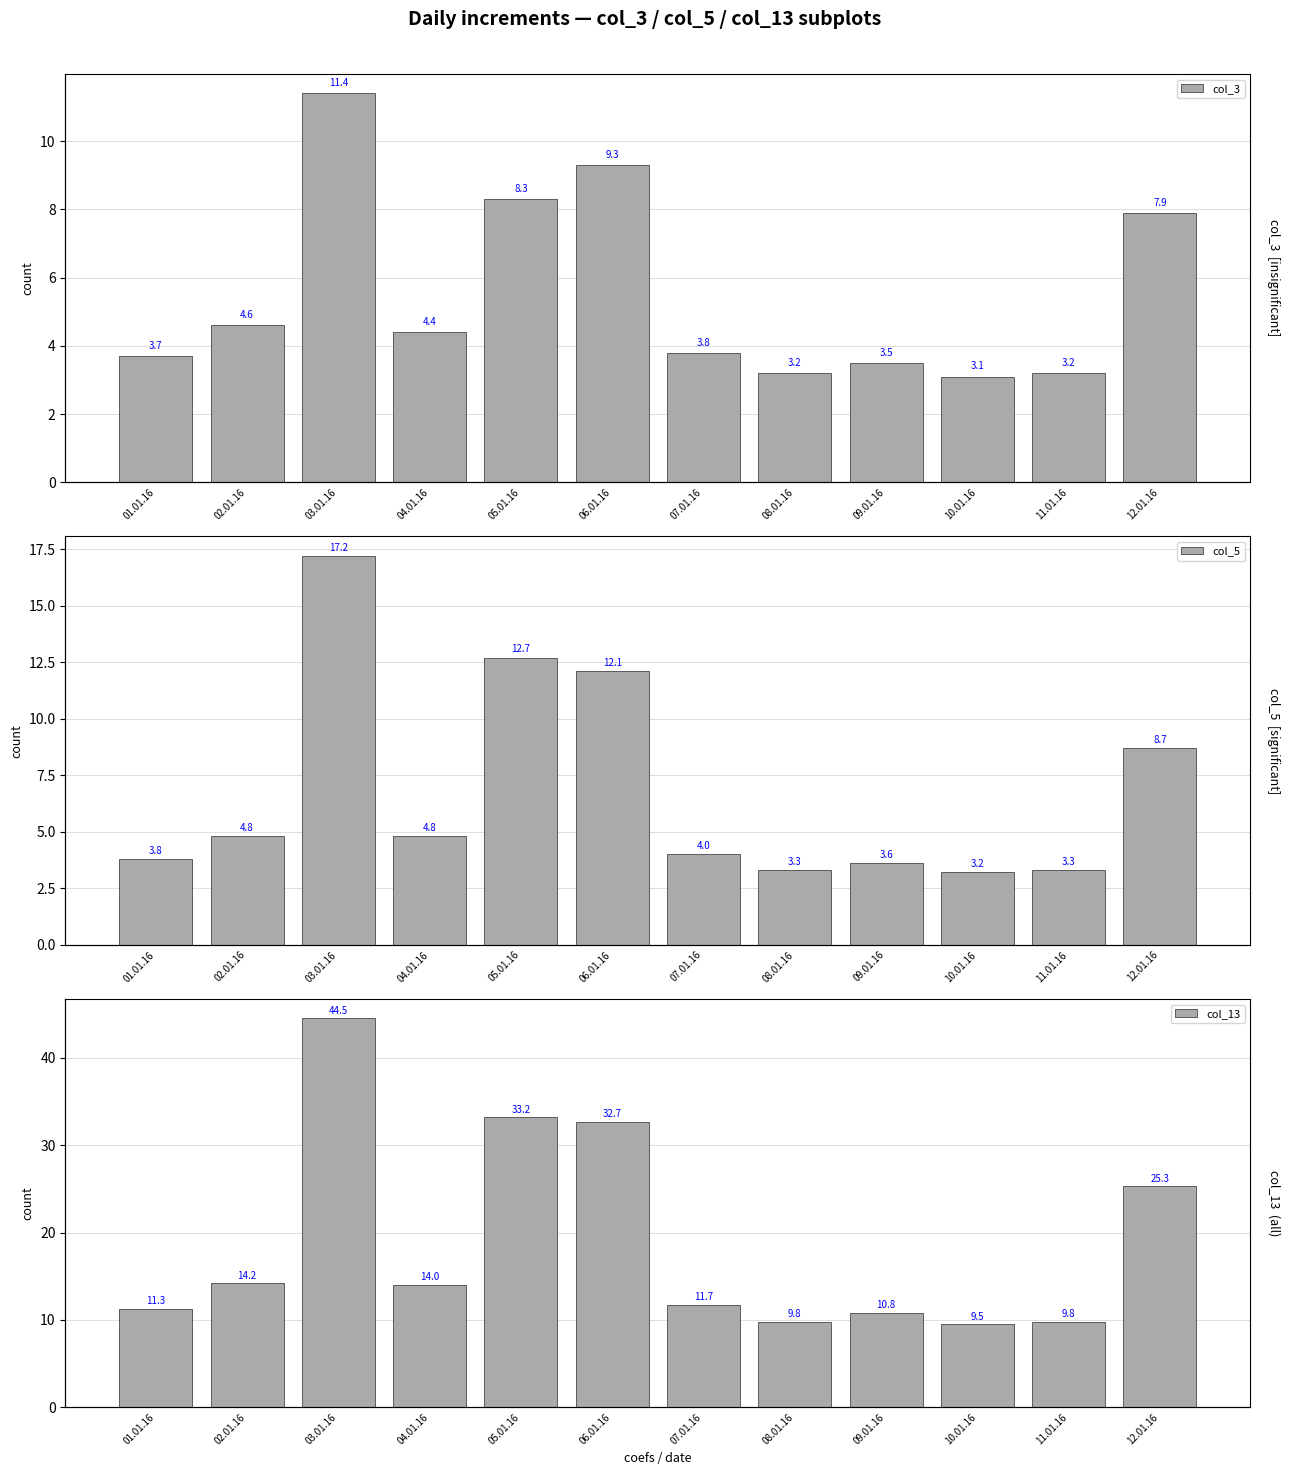

Rank the series by their maximum value, from highest to lowest.

col_13, col_5, col_3